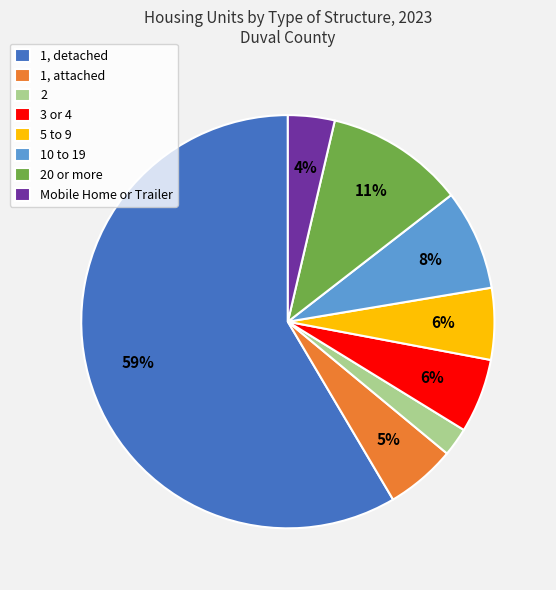

Which has a higher value, 10 to 19 or 20 or more?

20 or more